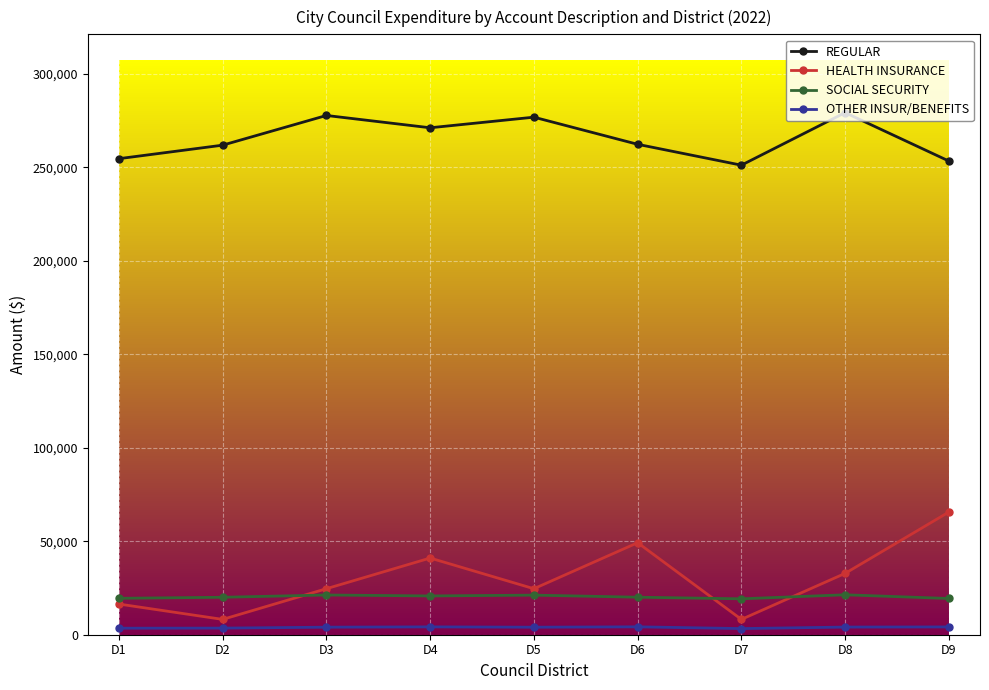

The value of SOCIAL SECURITY at D8 is 21370.0. True or false?

True